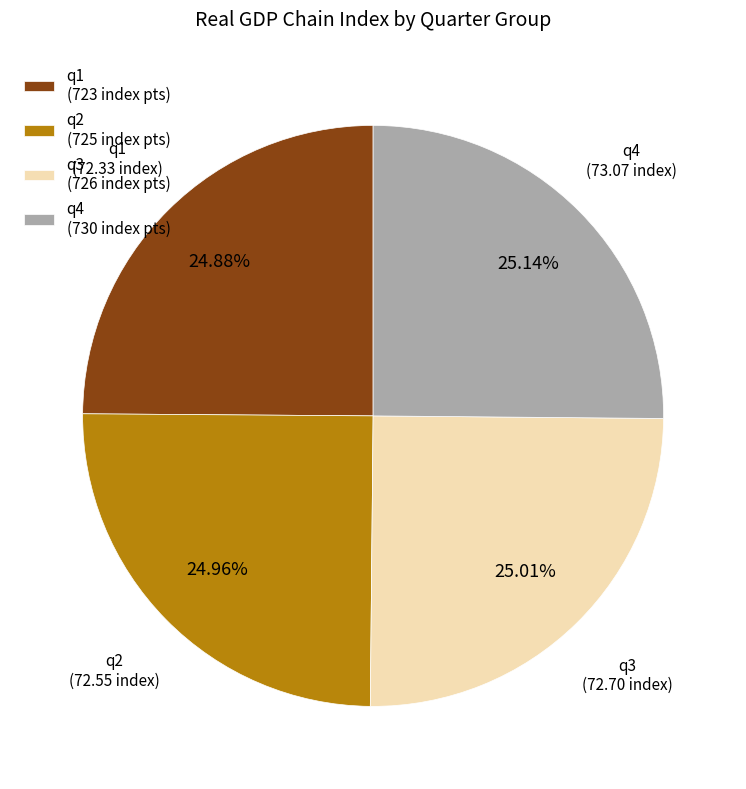

Is q4 the majority of the pie?

No